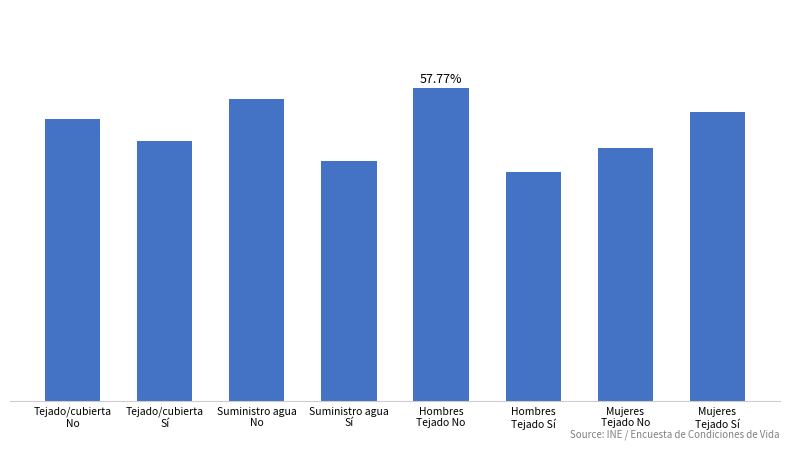

Are the bars horizontal?

No